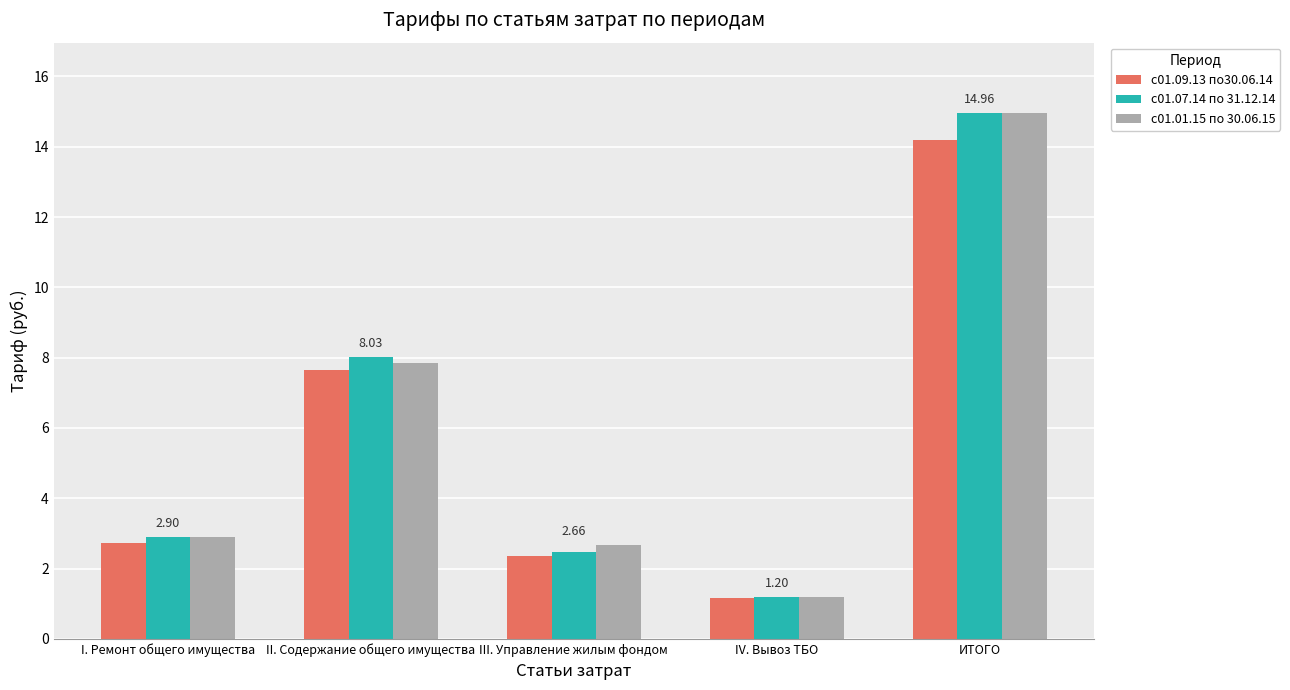

What is the total value across all series at III. Управление жилым фондом?

7.5